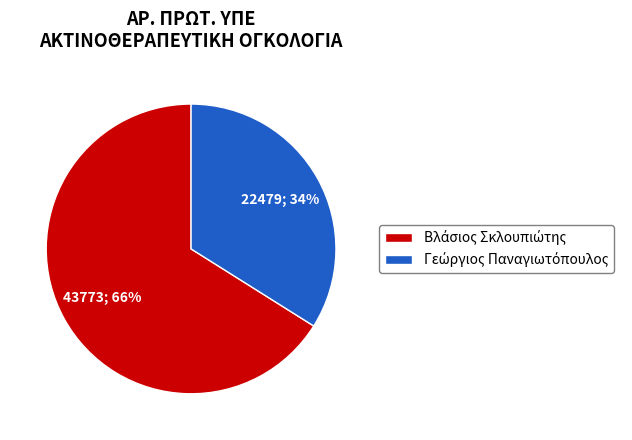

To the nearest percent, what is the difference between the largest and smallest slice percentages?

32%